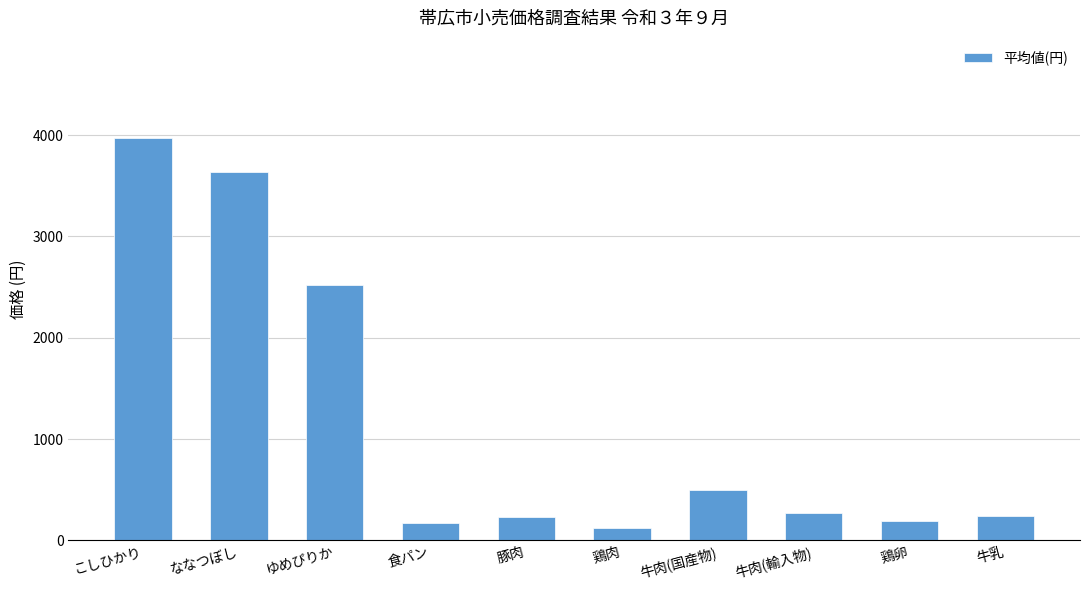

Which category has the highest value across all series?

こしひかり